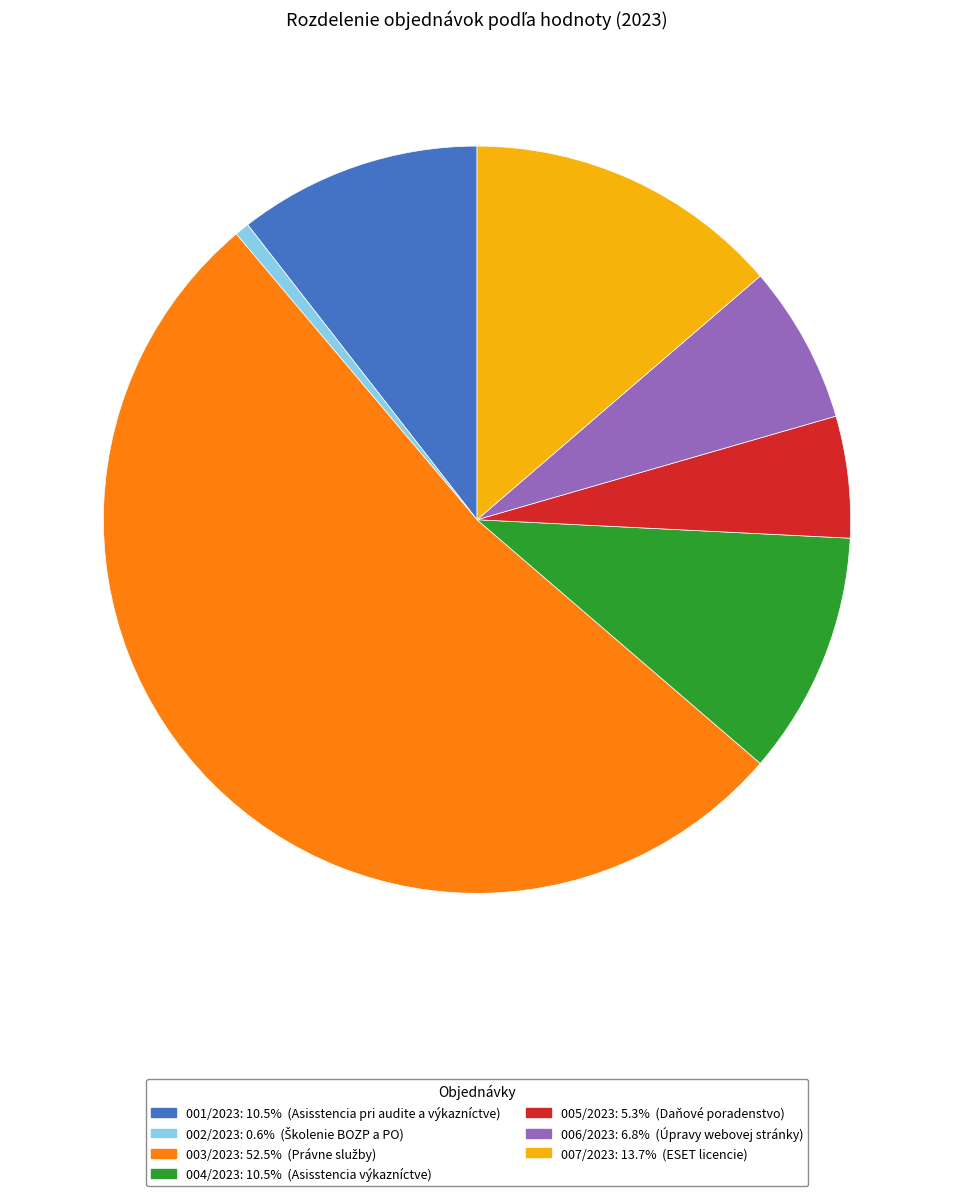

What is the majority slice?

003/2023